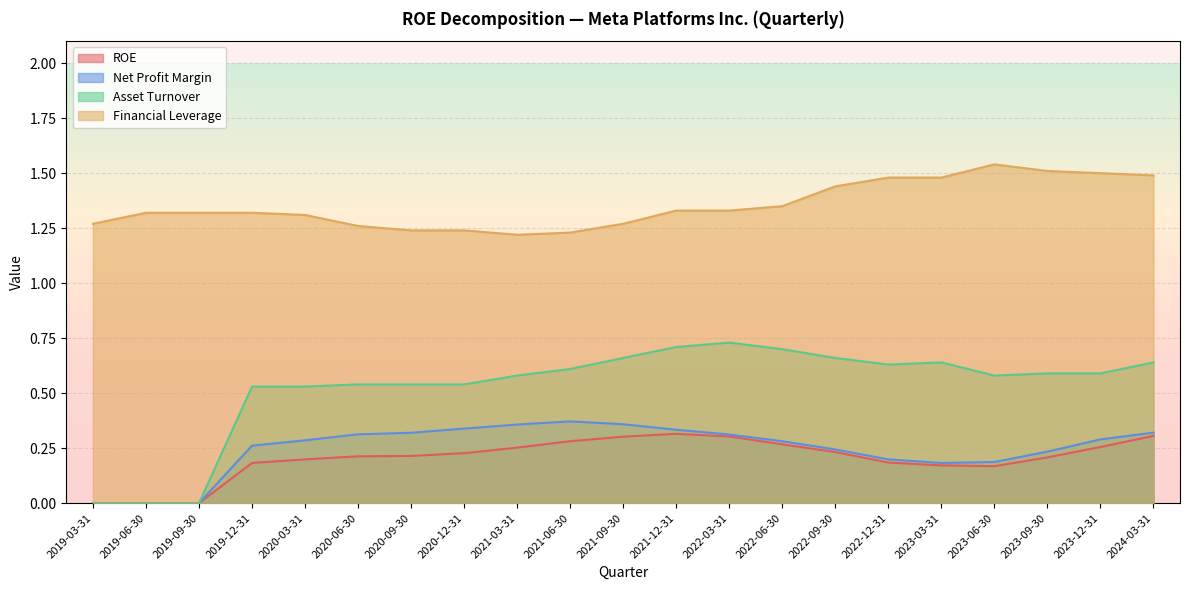

Count the Asset Turnover values in the range 0 to 1.

21